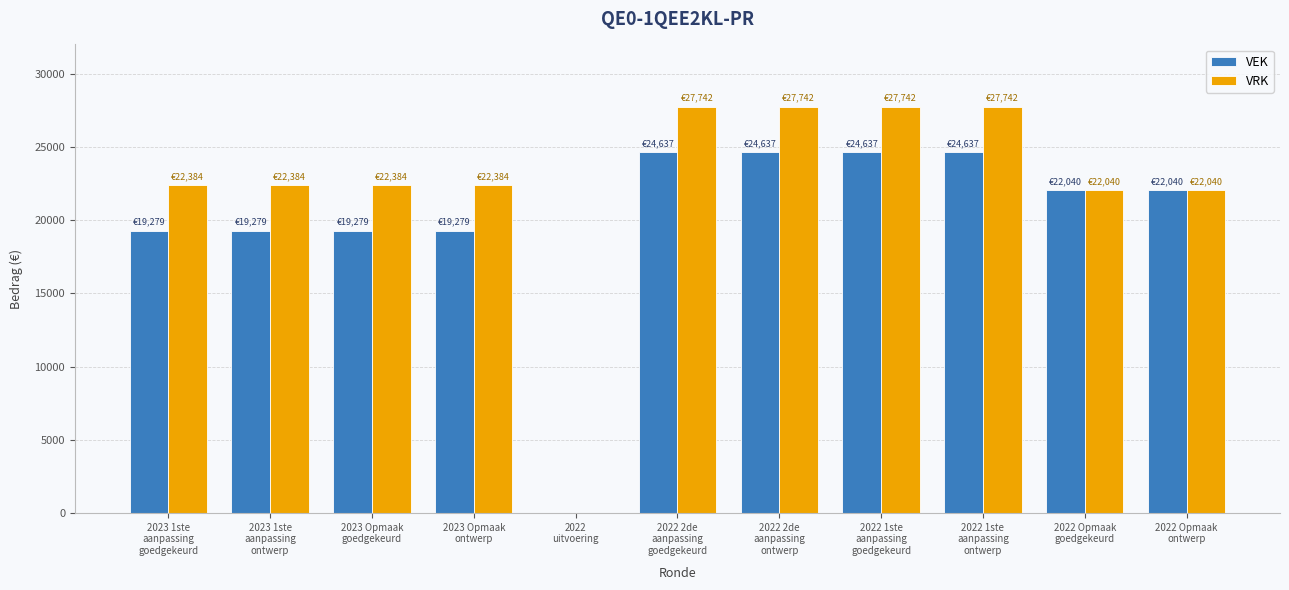

Which series has the largest total across all categories?

VRK